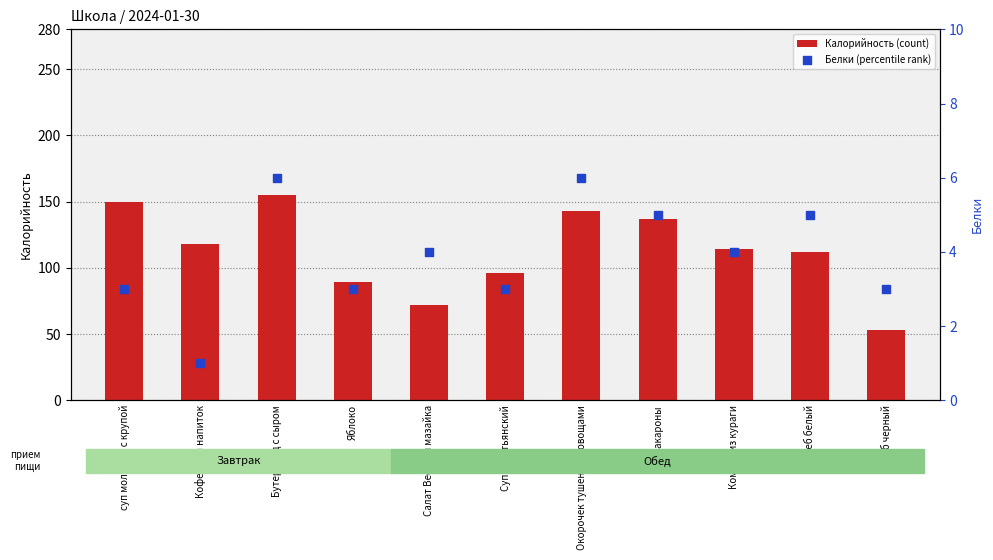

Which series has the largest total across all categories?

Калорийность (count)